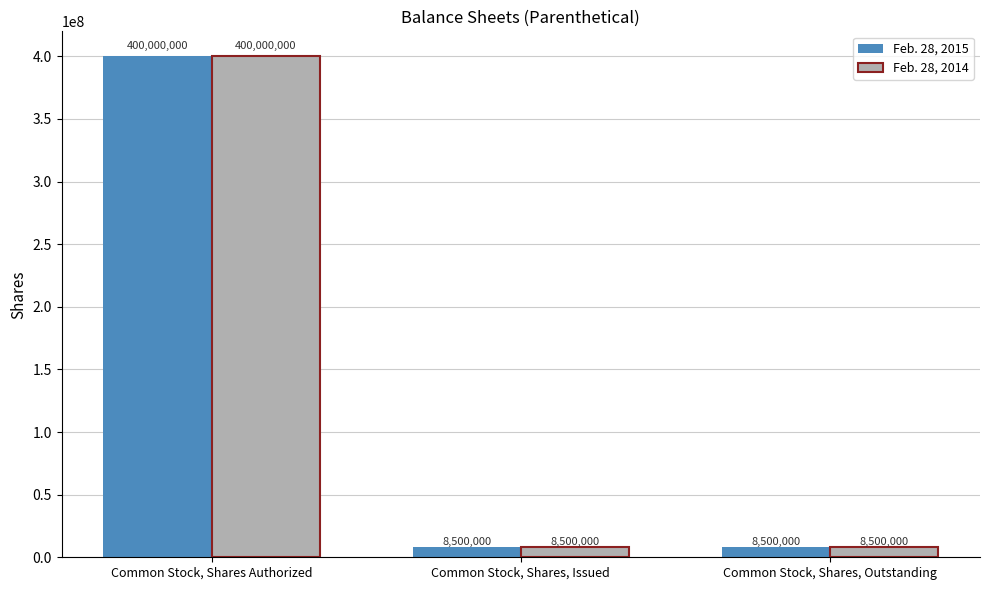

What is the label of the 2nd bar from the right?

Common Stock, Shares, Issued